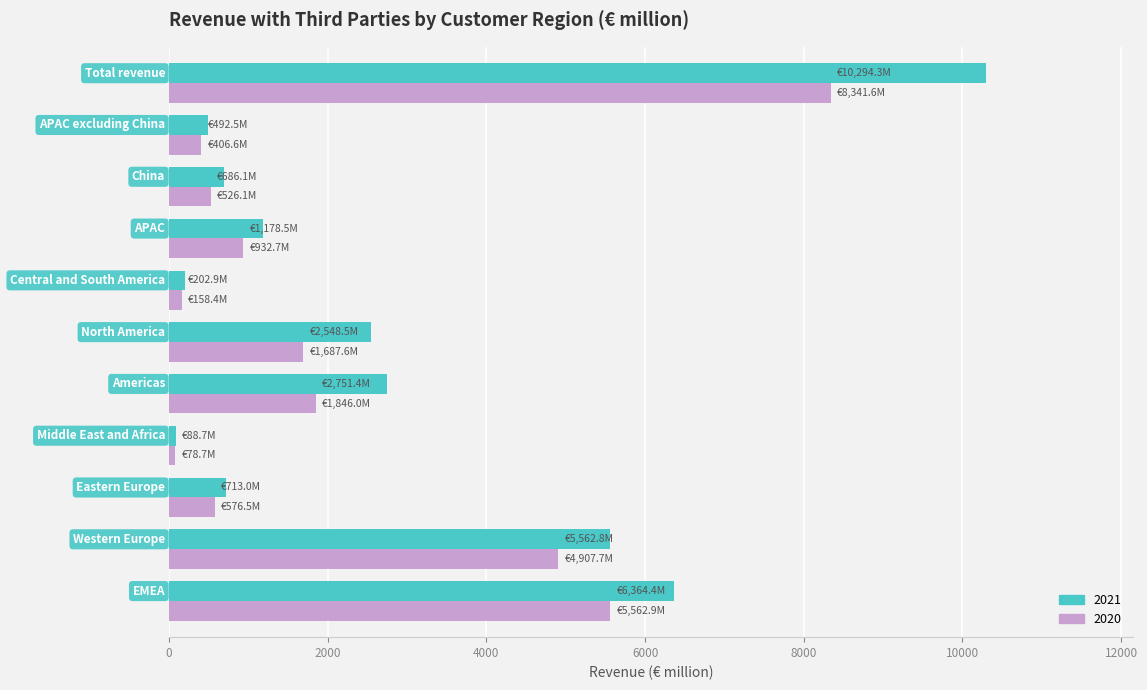

Which series has the largest total across all categories?

2021